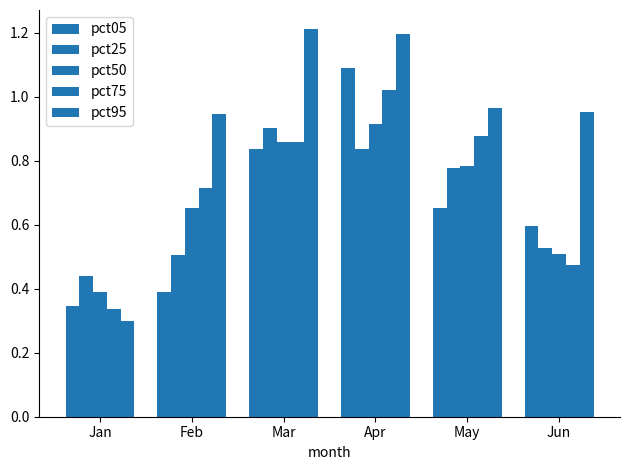

What is the difference between the maximum and minimum values in the pct05 series?

0.7